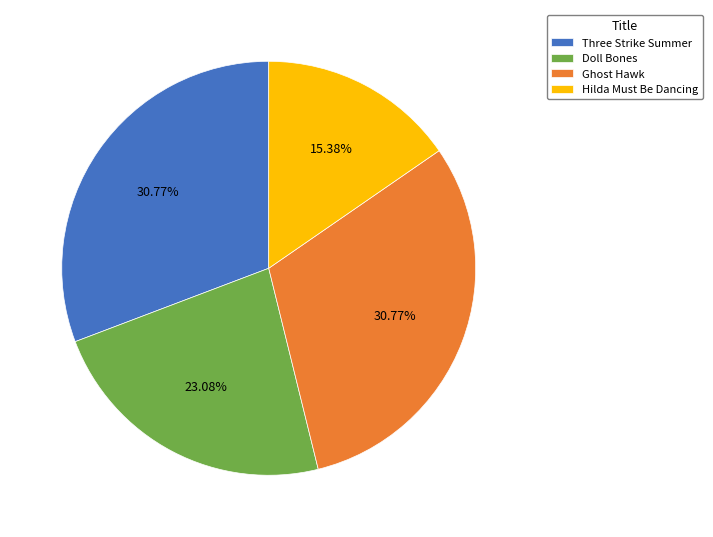

The Ghost Hawk slice represents 25% of the pie. True or false?

False